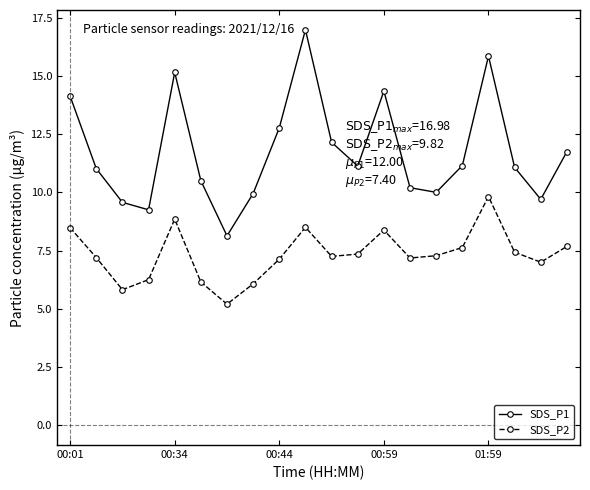

Which series has the largest total across all categories?

SDS_P1